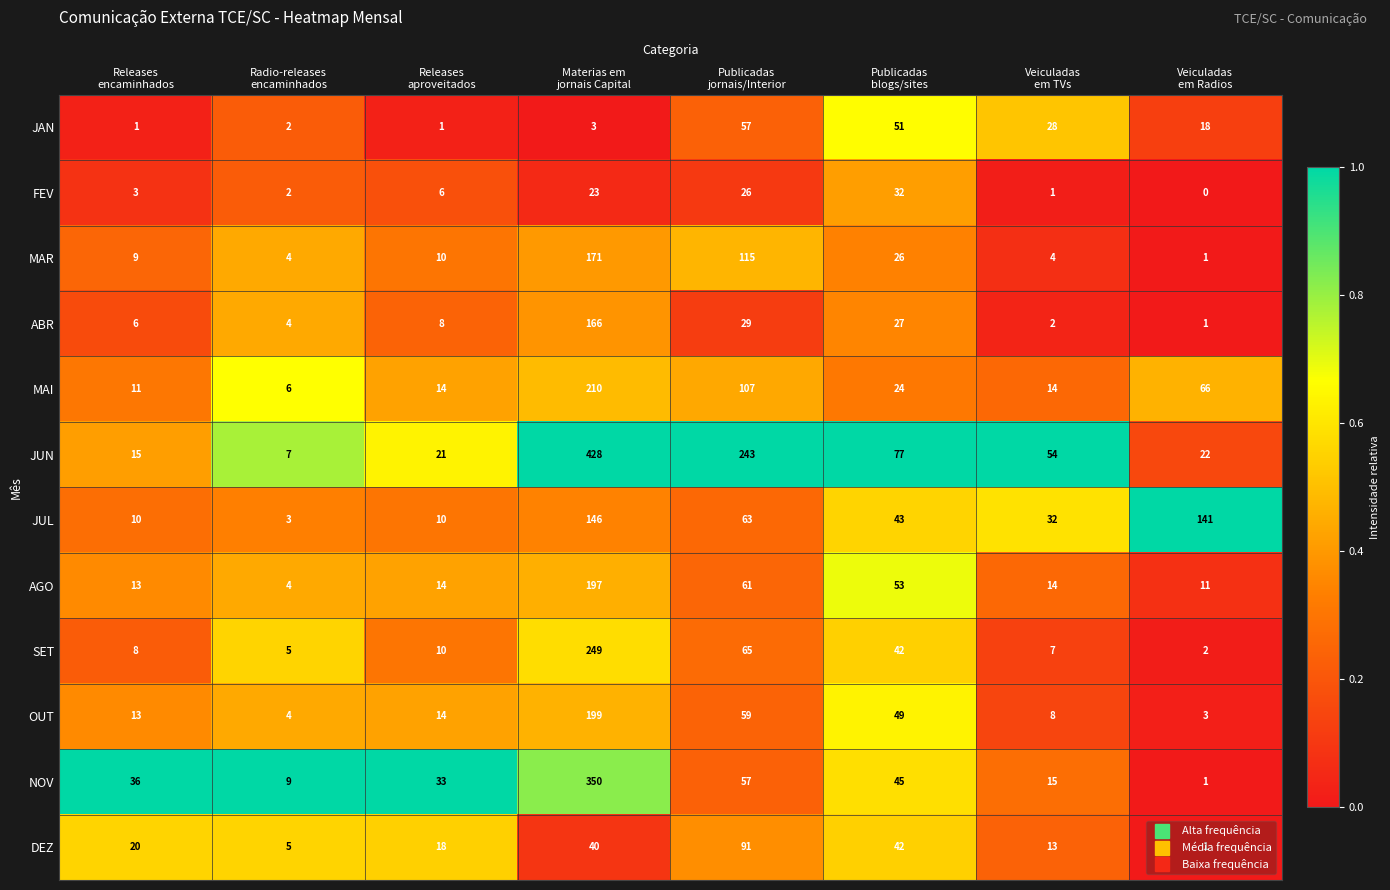

Which series changed the most between Releases
encaminhados and Publicadas
blogs/sites?

JUN